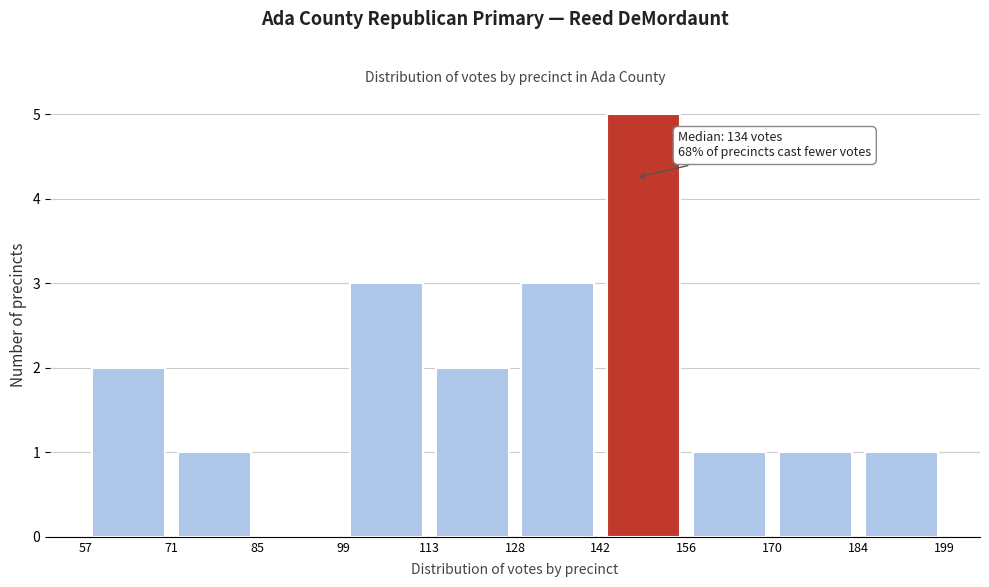

Which range on the x-axis has the tallest bar?

142 to 156